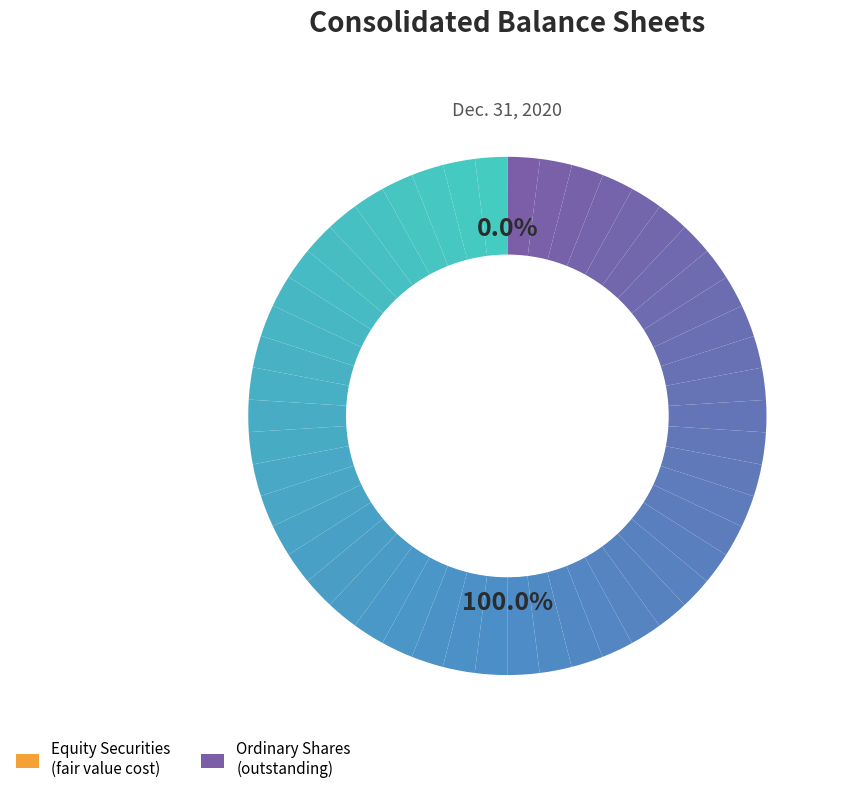

True or false: Ordinary shares, outstanding accounts for 86% of the total.

False